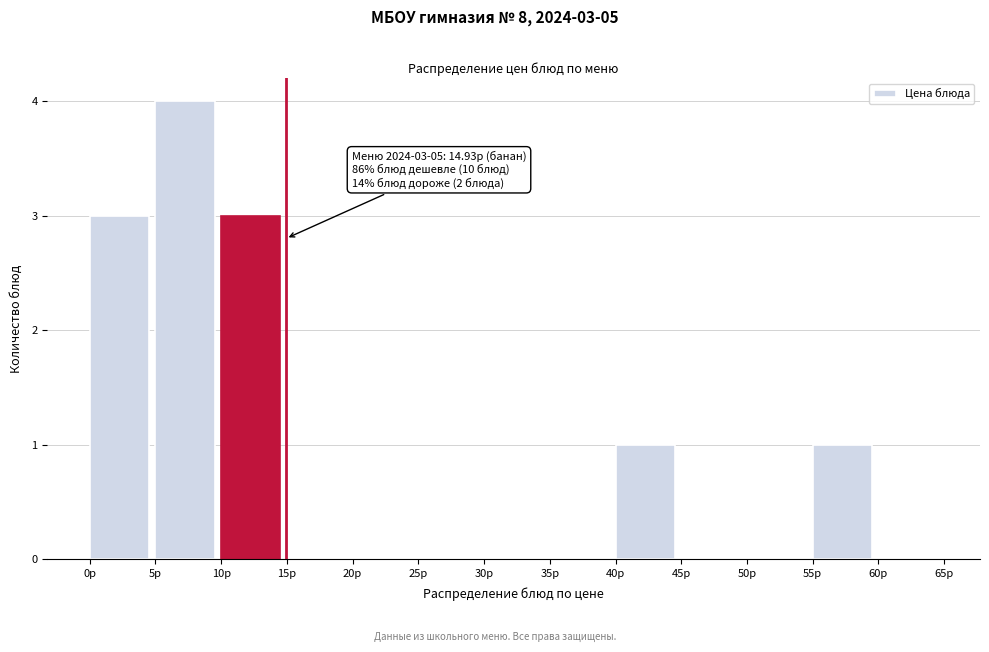

Over which range of the x-axis is the bar tallest?

5 to 10